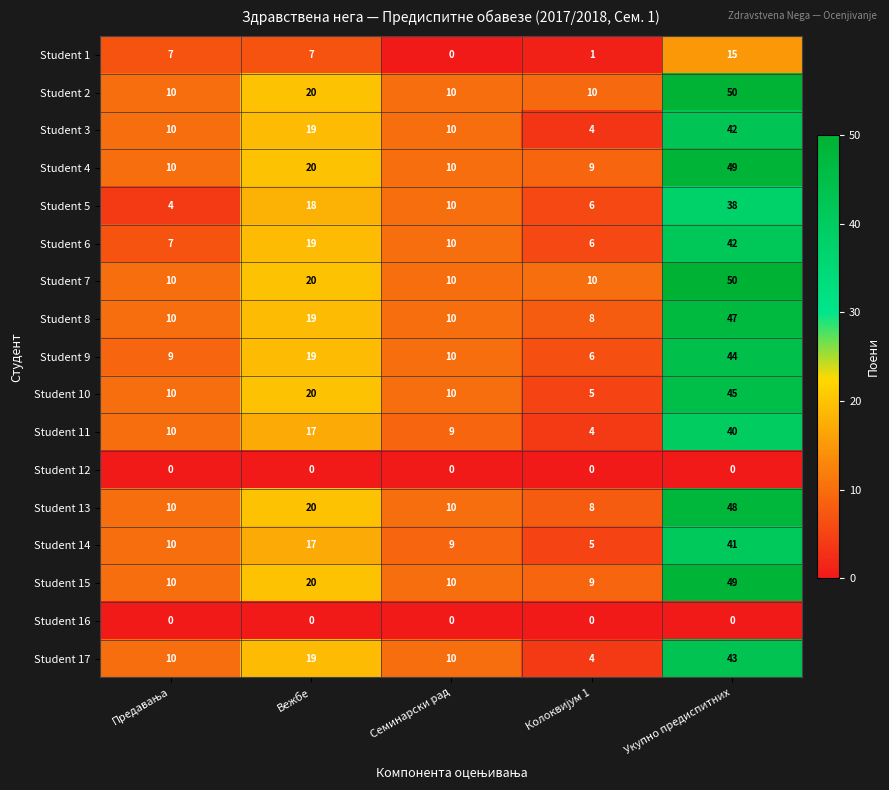

What is the maximum value for Student 8?

47